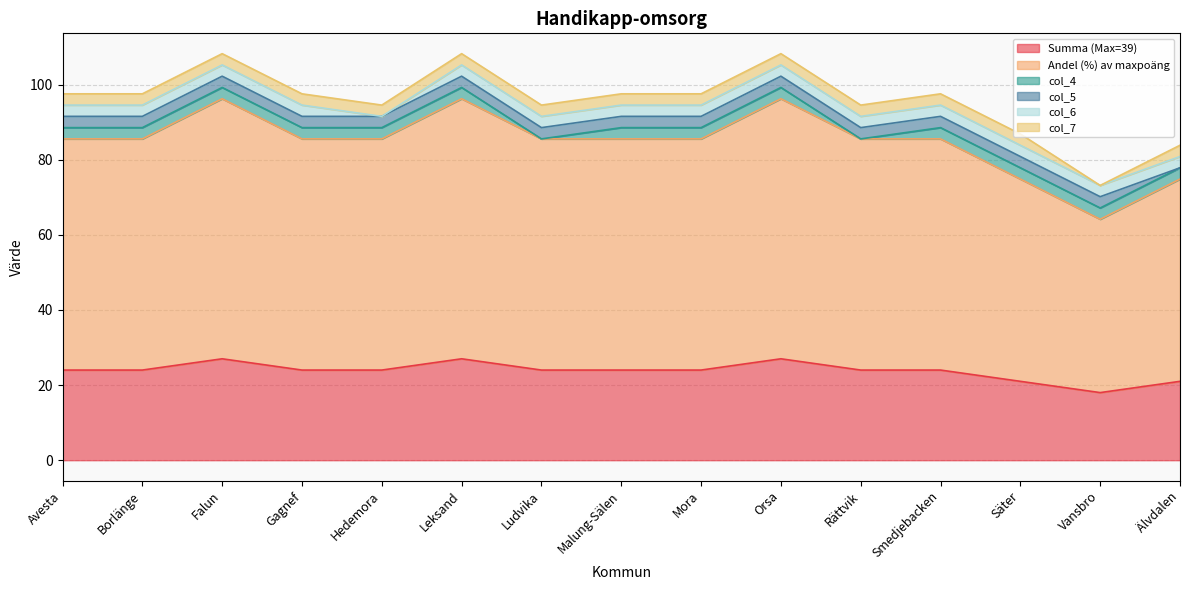

Which series has the largest range (max minus min)?

Andel (%) av maxpoäng